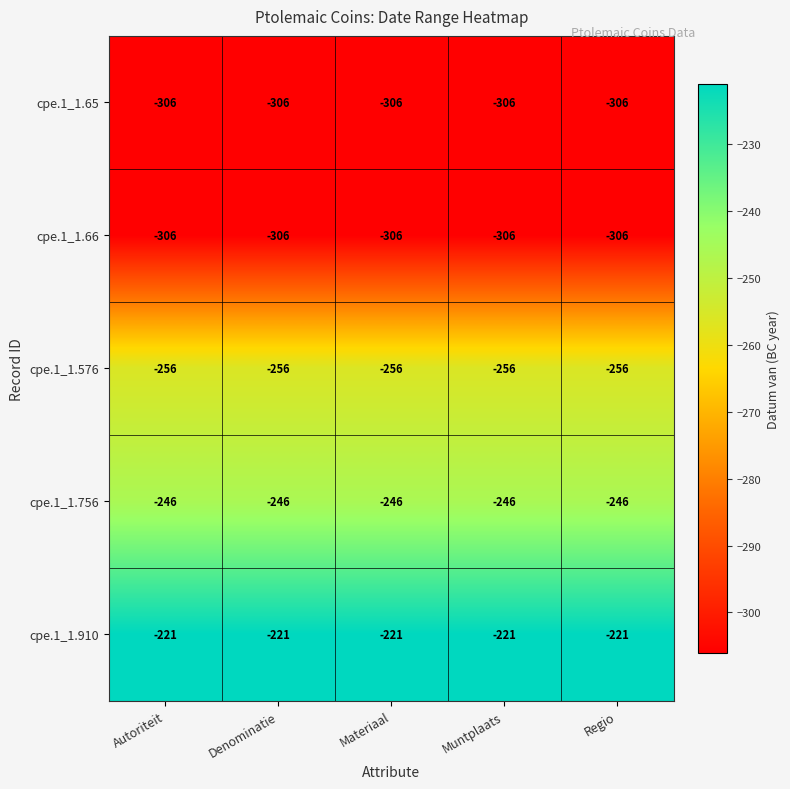

Where is cpe.1_1.66 nearest to the value -306?

Autoriteit